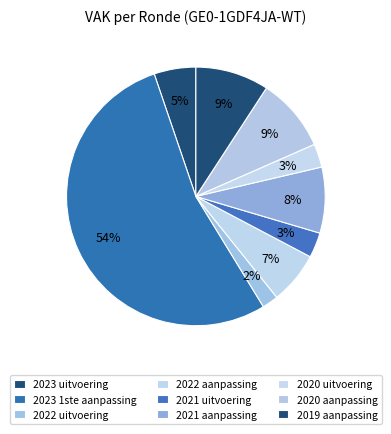

Which has a higher value, 2023 1ste aanpassing or 2021 aanpassing?

2023 1ste aanpassing